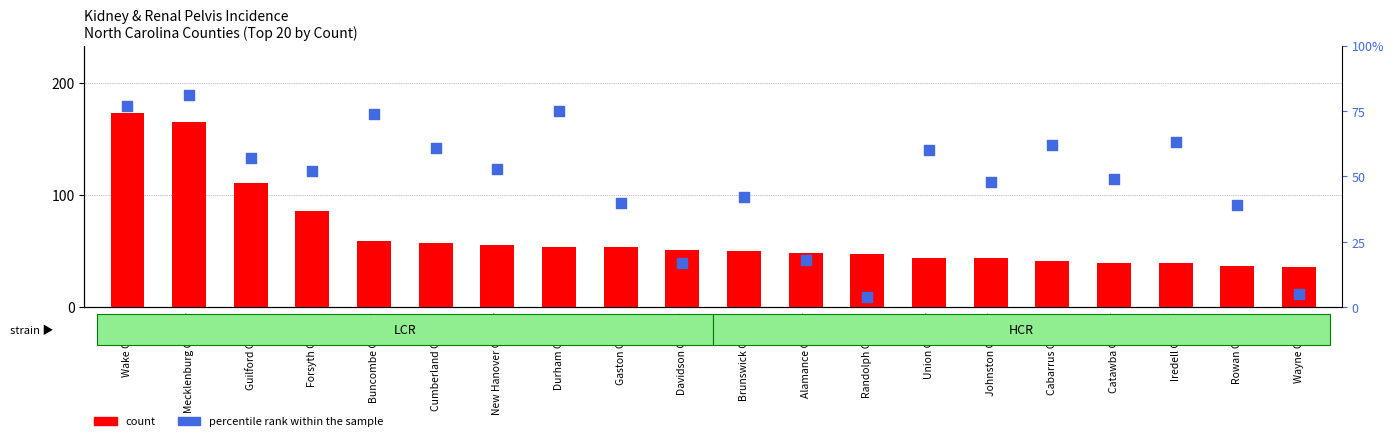

Which series contains the lowest Y value?

percentile rank within the sample